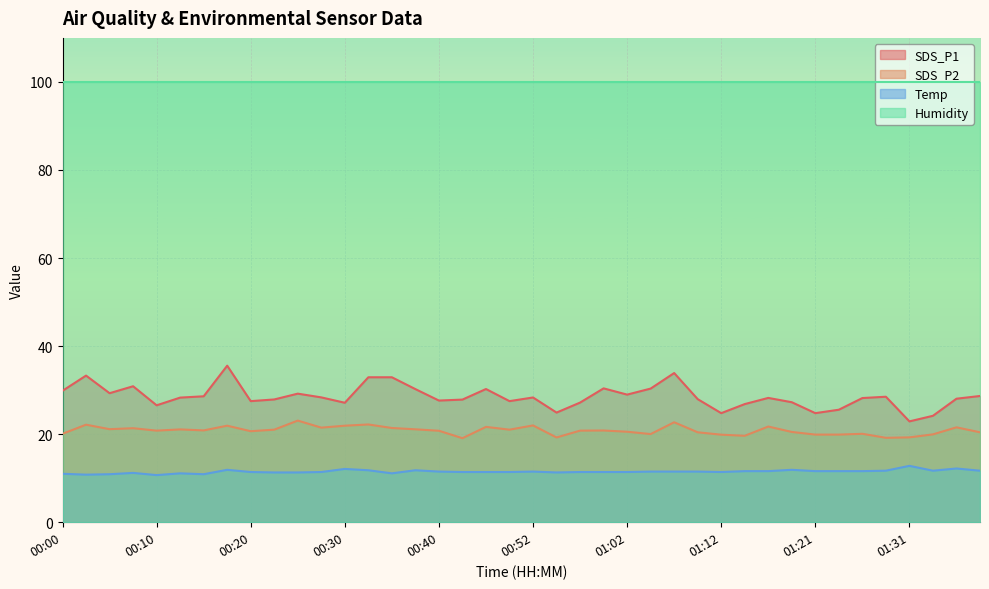

Which has a higher value, 00:47 or 00:27?

00:27